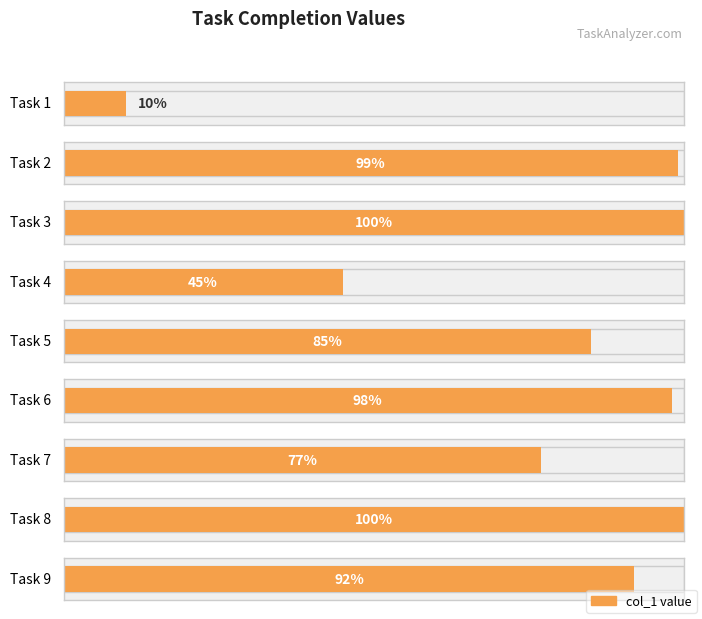

Is it true that the value at Task 6 is 1.0?

True